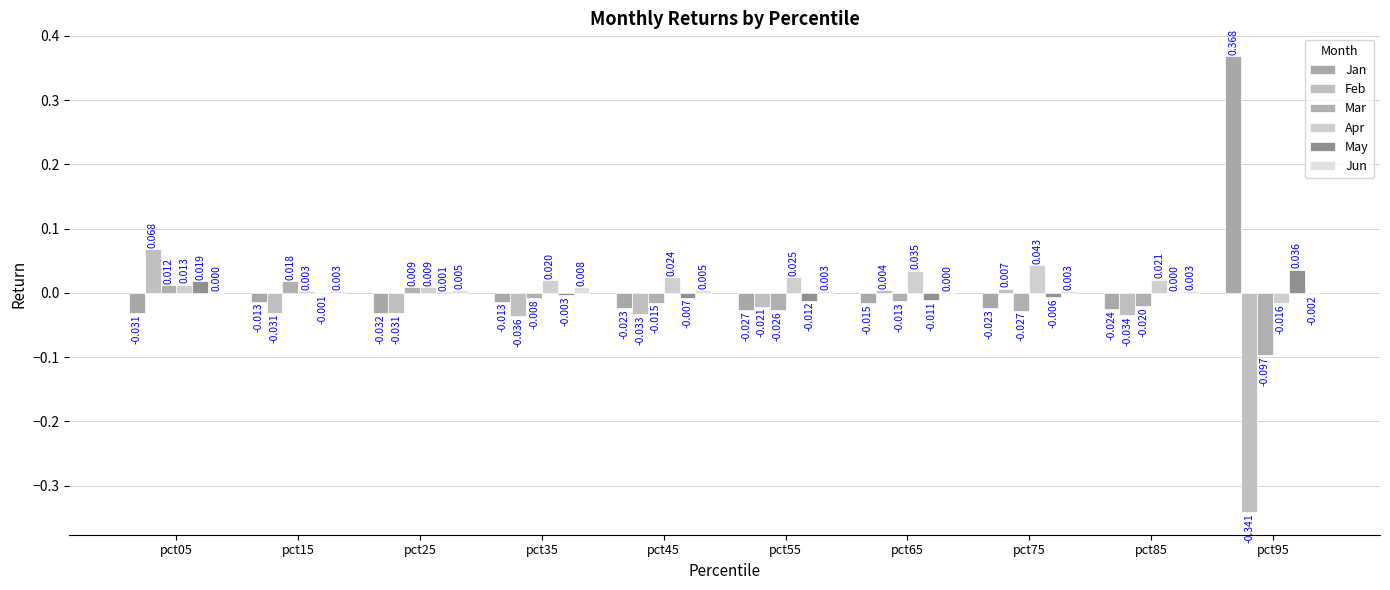

What are all the series names shown in the legend?

Jan, Feb, Mar, Apr, May, Jun